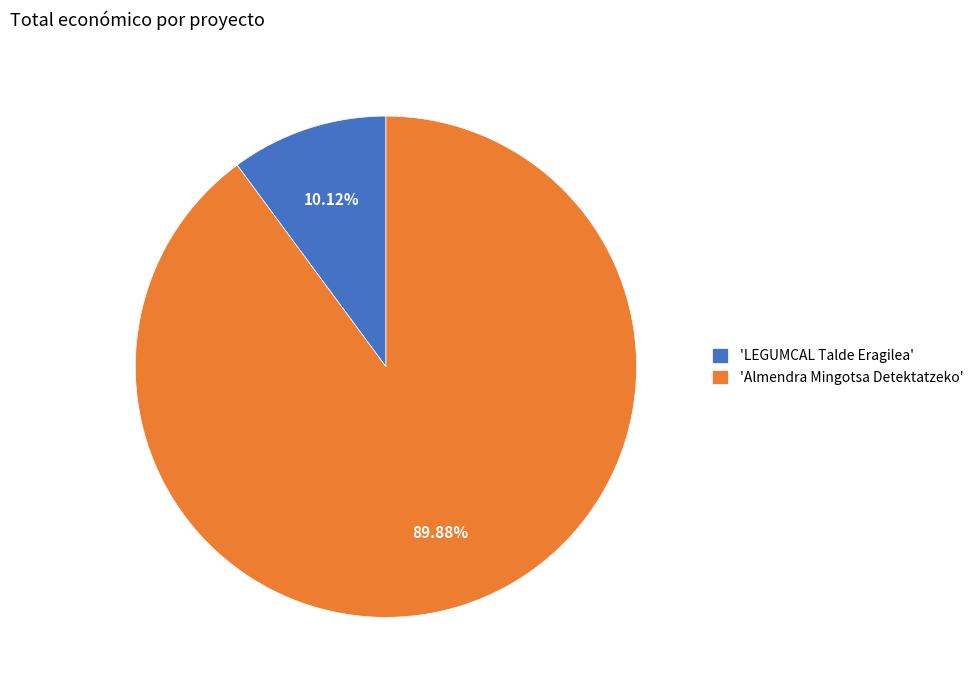

Count the number of slices in the pie.

2